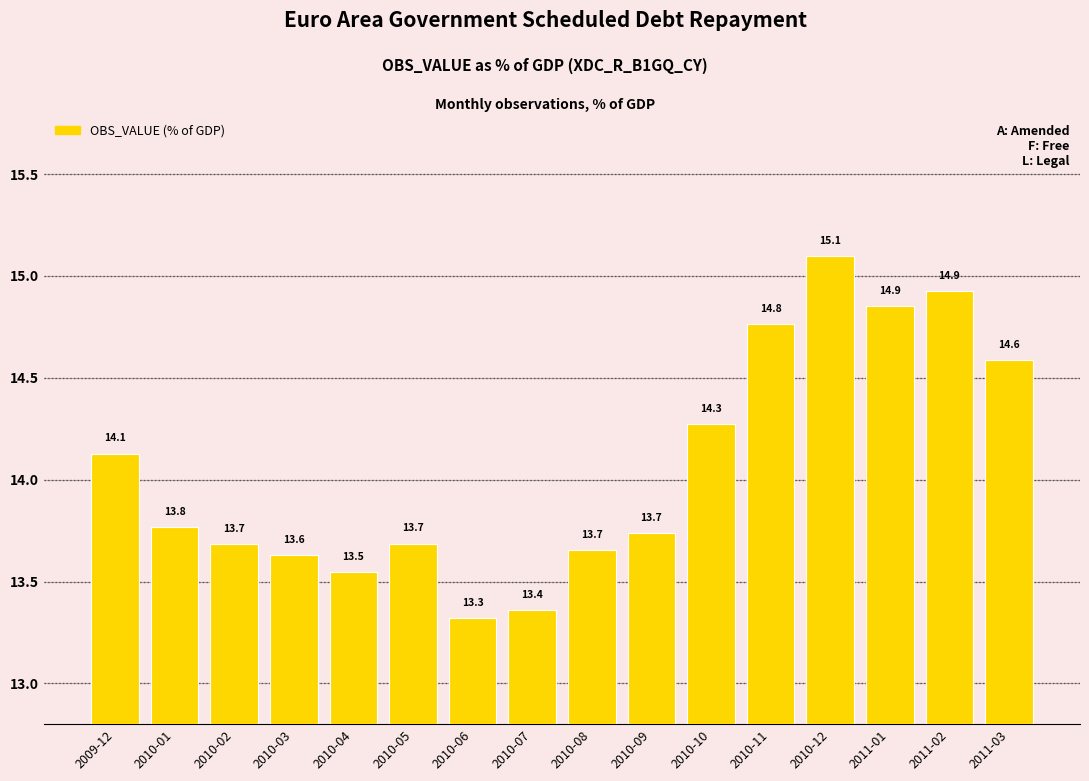

What is the sum of the values at 2010-02 and 2010-08?

27.3